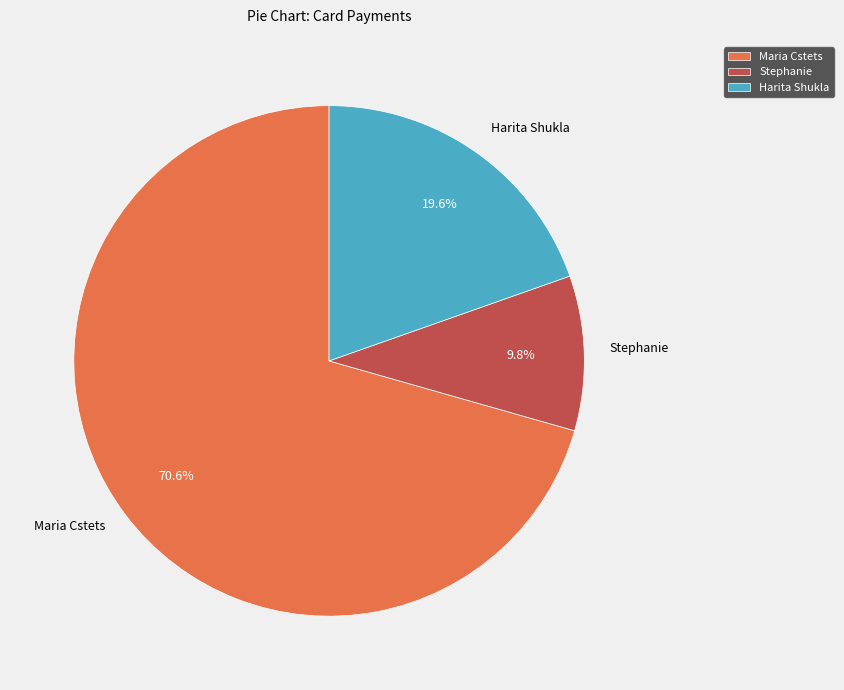

What is the largest slice in the pie chart?

Maria Cstets